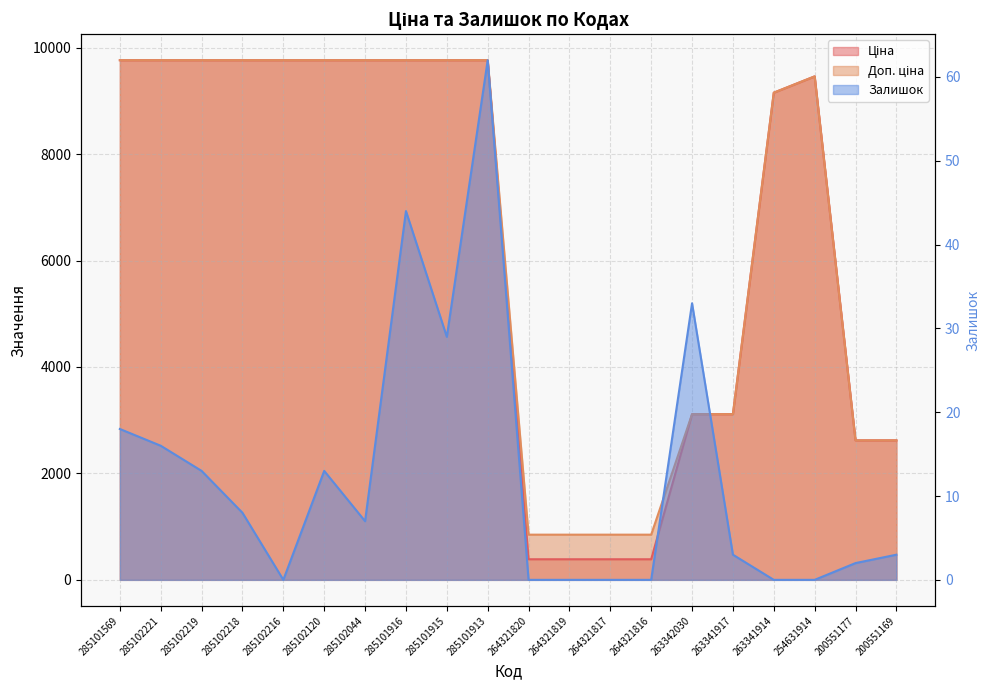

At how many categories does at least one series exceed 5738?

12